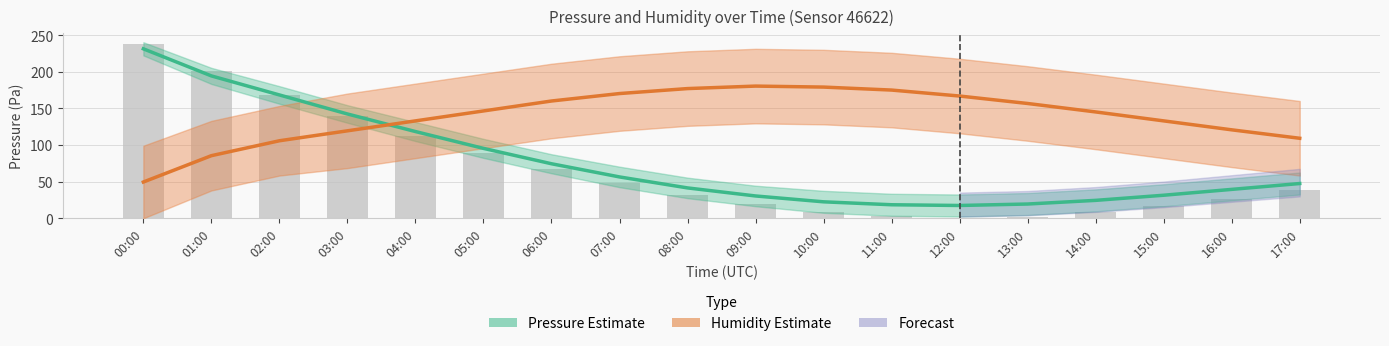

What is the difference between the highest and lowest values at 04:00?

14.6